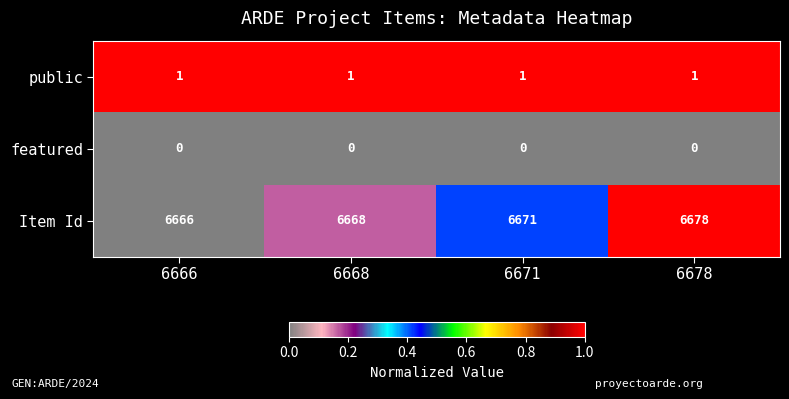

List the series in order of their peak value, highest first.

Item Id, public, featured